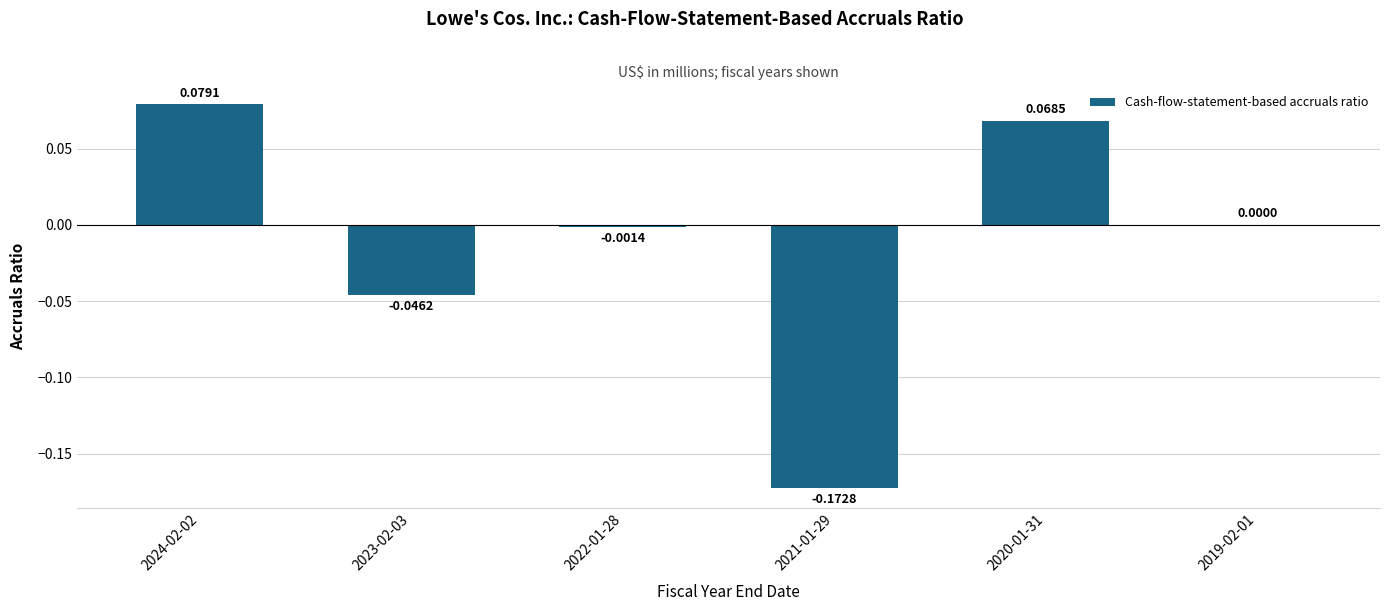

Between 2022-01-28 and 2023-02-03, which is larger?

2022-01-28